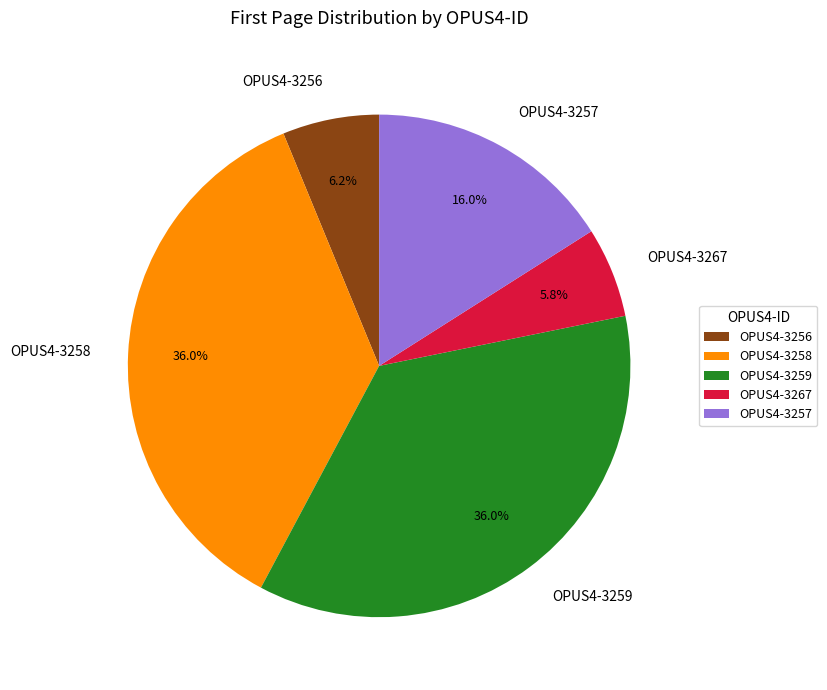

Is there a majority slice in this chart?

No